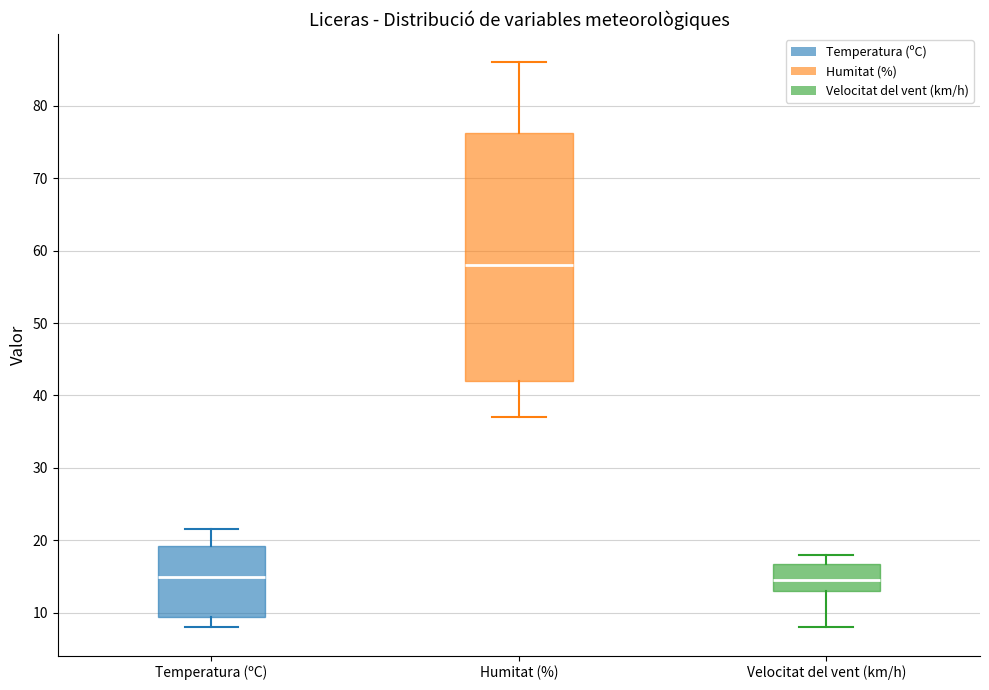

Where does the upper whisker of the box for Temperatura (ºC) end on the y-axis? The values are not printed on the chart, so give them approximately, as read against the axis.

22